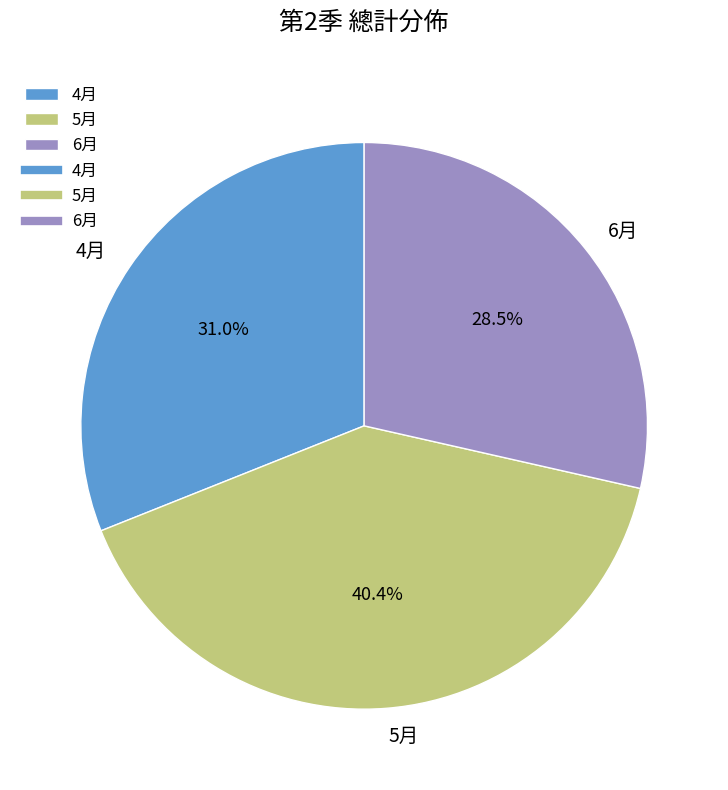

What is the largest slice in the pie chart?

5月